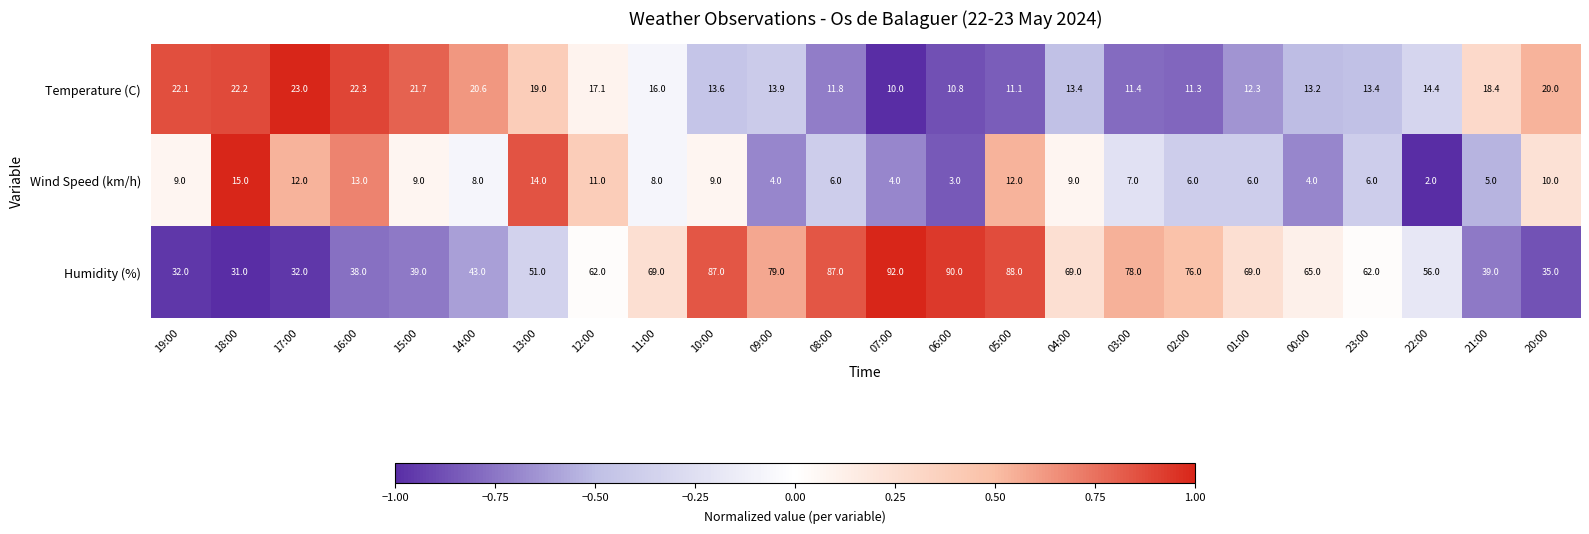

Which category has the highest value in the Humidity (%) series?

07:00